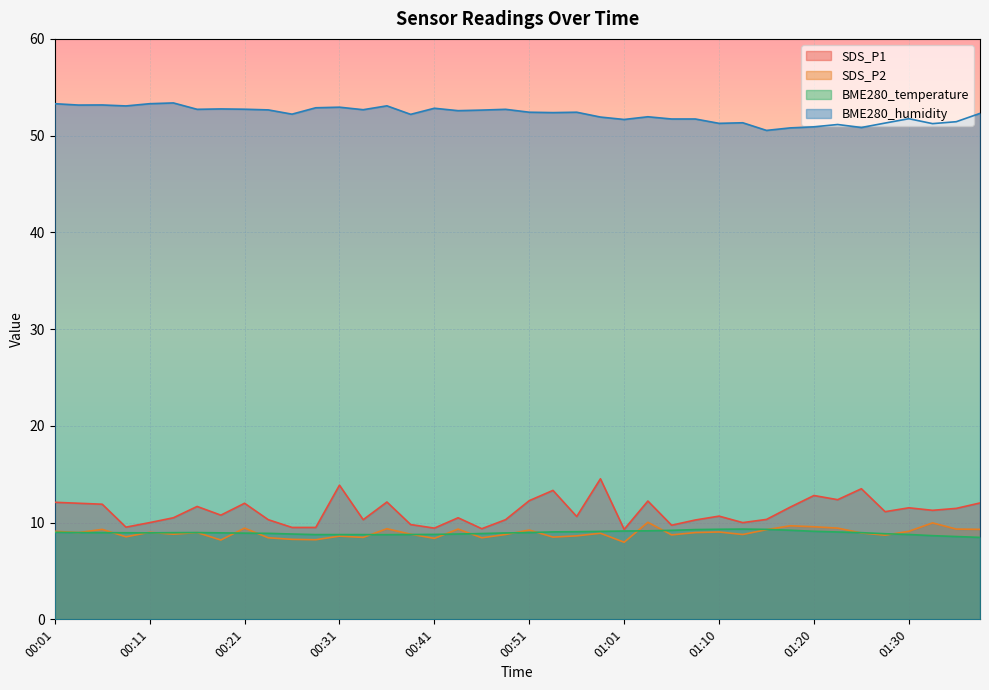

What position from the right is 00:51?

20